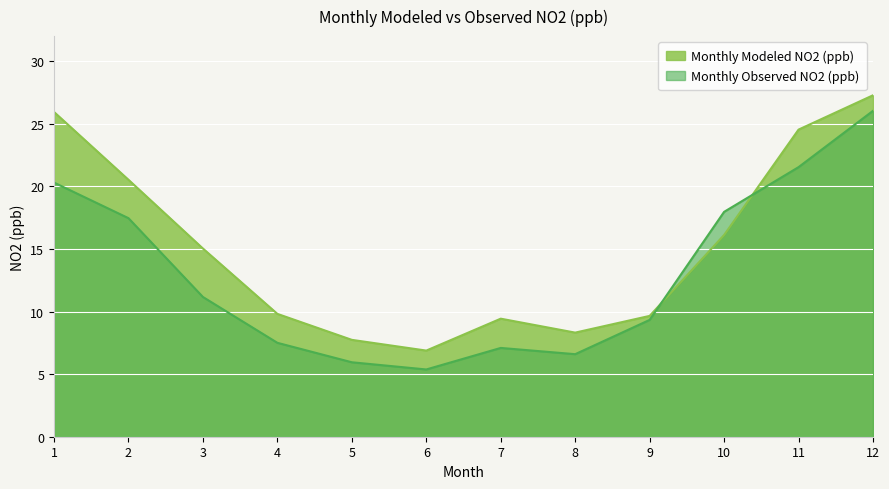

Count the number of data series in this chart.

2